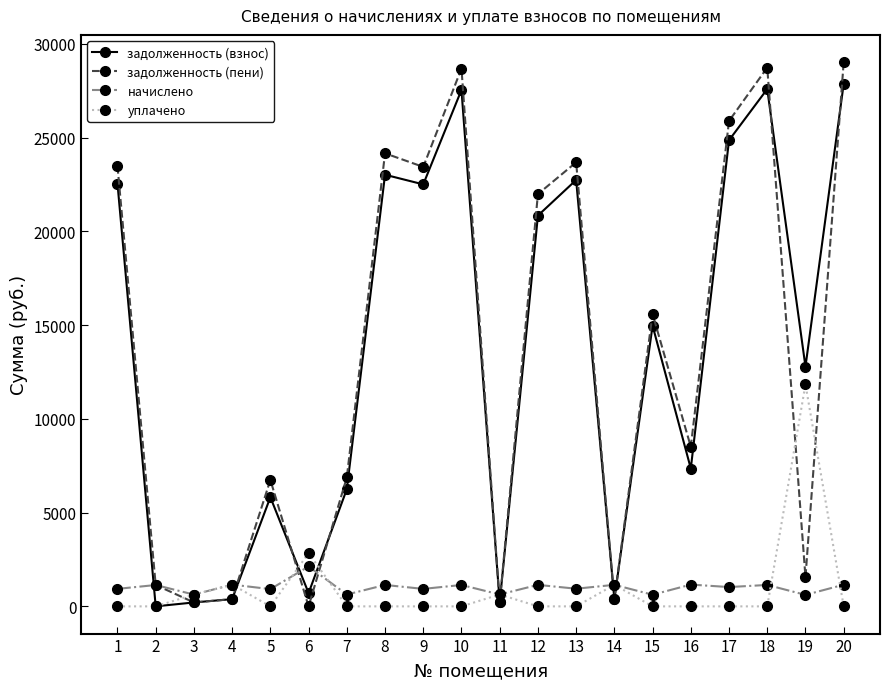

What is the sum of all уплачено values?

18246.7